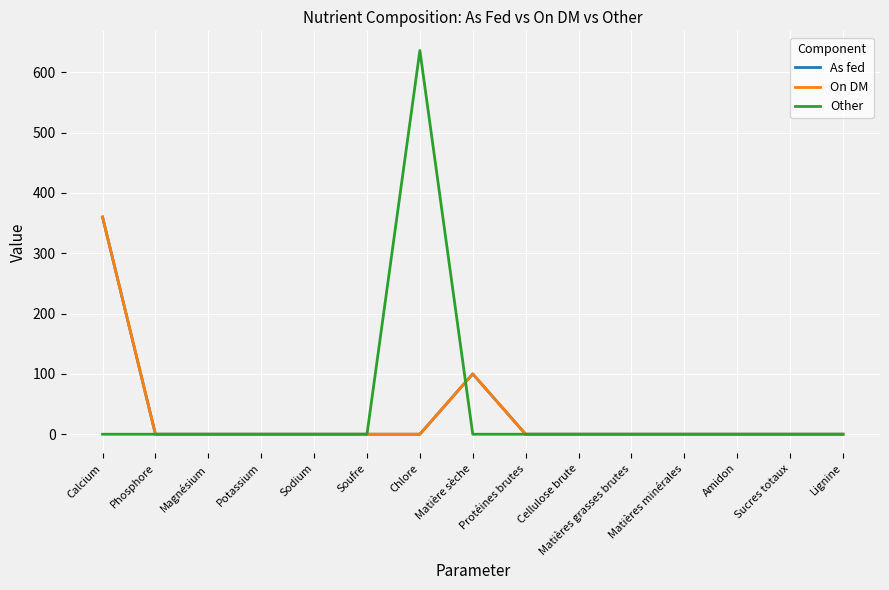

At how many categories does at least one series exceed 233?

2